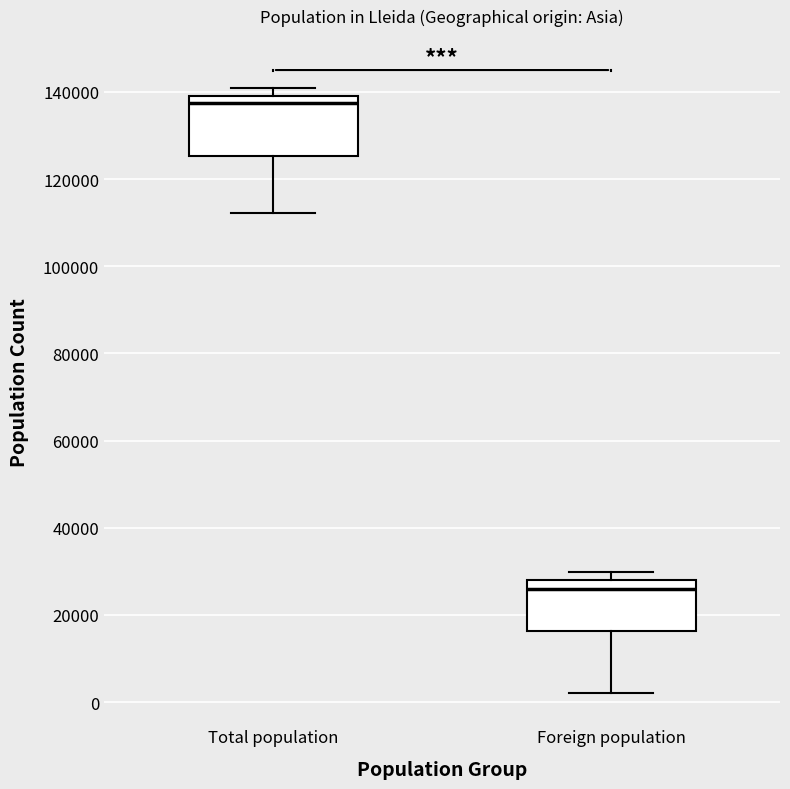

Reading left to right, read every box against the y-axis: the position of its median line, the range the box covers, and the ends of its whiskers. The values are not printed on the chart, so give them approximately, as read against the axis.

Total population: median 138000, box 126000 to 140000, whiskers 112000 to 140000 (just above the box's upper edge)
Foreign population: median 26000, box 16000 to 28000, whiskers 2000 to 30000